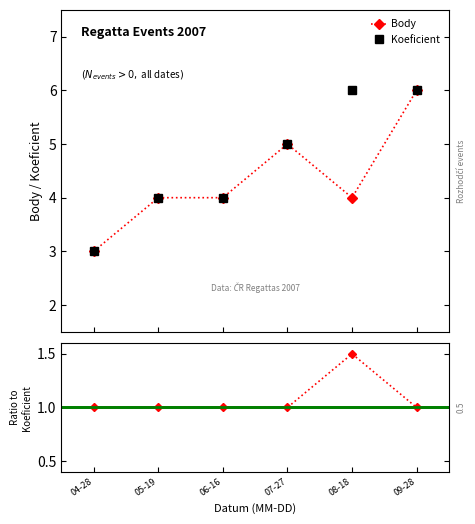

Which category has the lowest value in the Body series?

04-28